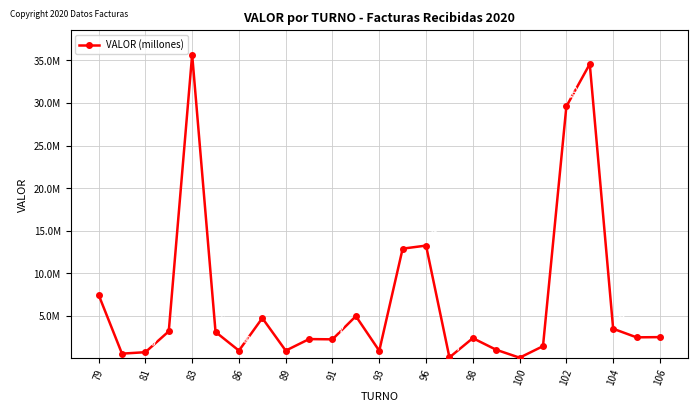

Reading left to right, list all the values displayed in this chart.

7476225	558800	729900	3181980	35685084	3107600	915422	4737481	911748	2269020	2240572	4964132	893163	12891901	13252996	116803	2378883	1013325	83400	1435729	29598273	34586680	3483525	2473700	2500000